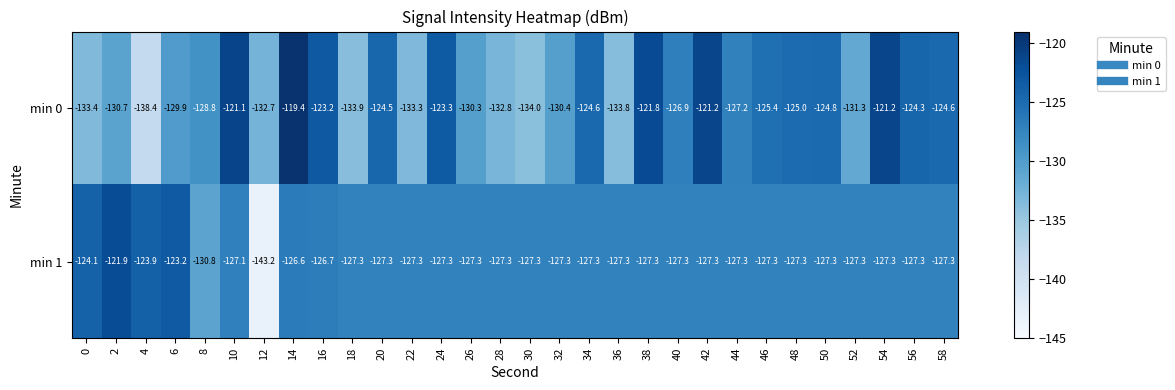

What is the total value across all series at 38?

-249.1